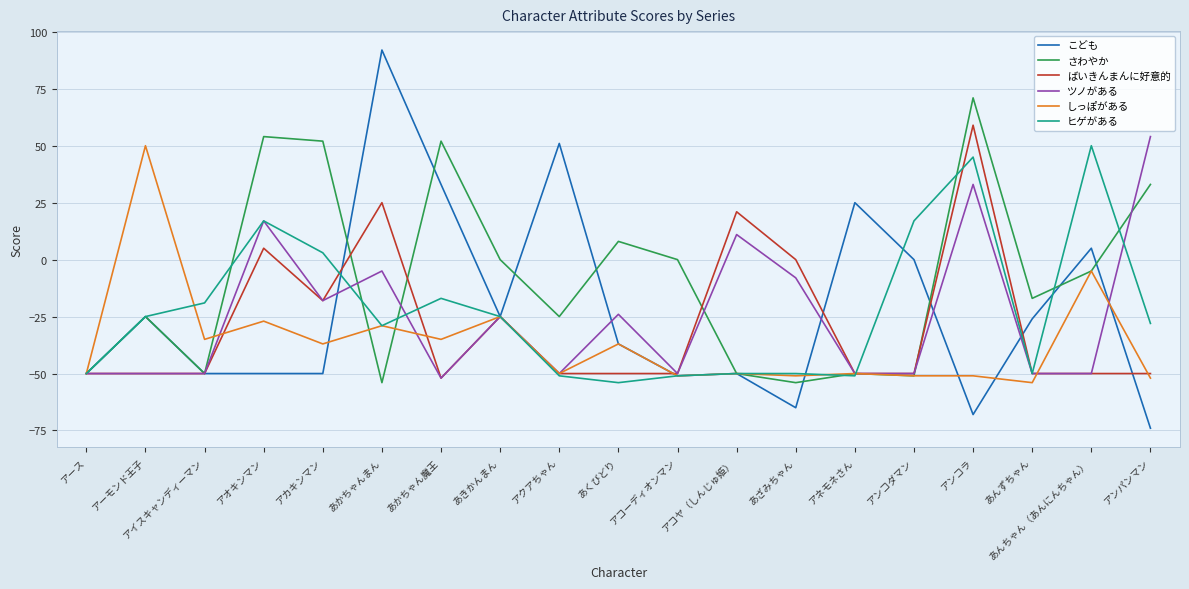

True or false: ツノがある and こども intersect in this chart.

True